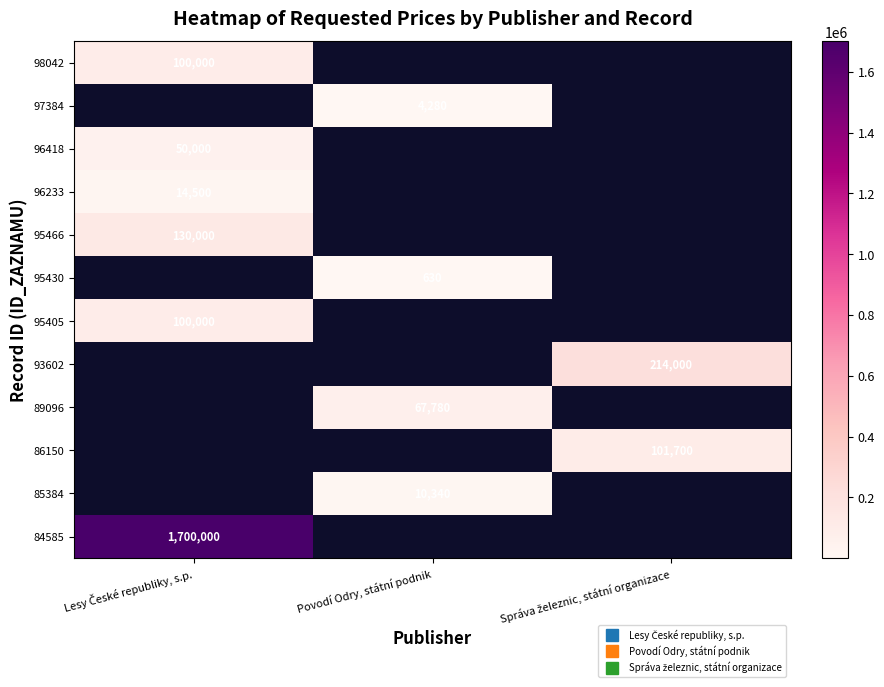

At which label does 96233 reach its peak?

Lesy České republiky, s.p.